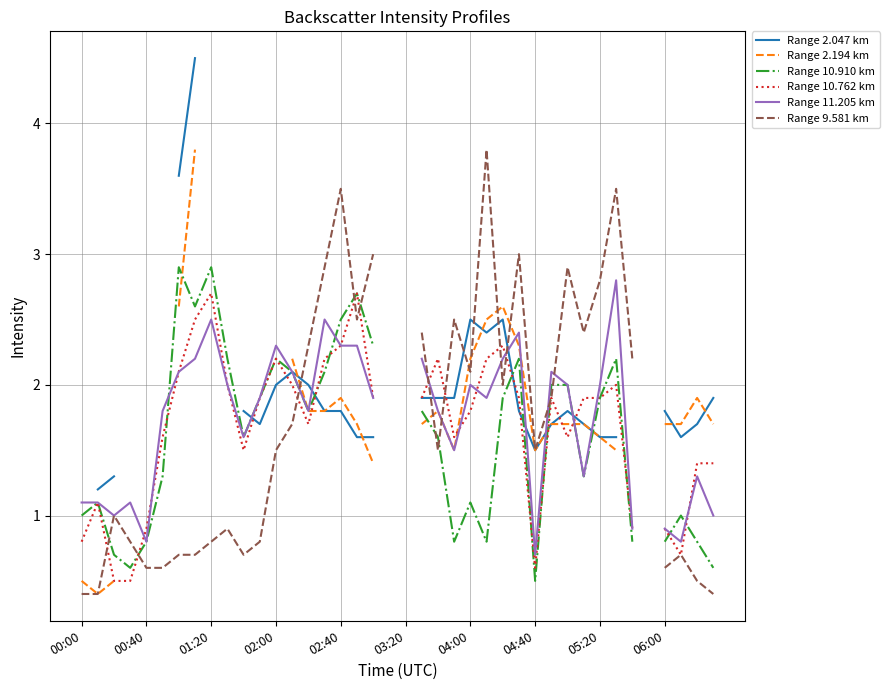

The Range 11.205 km series shows 1.1 at 06:00. True or false?

False